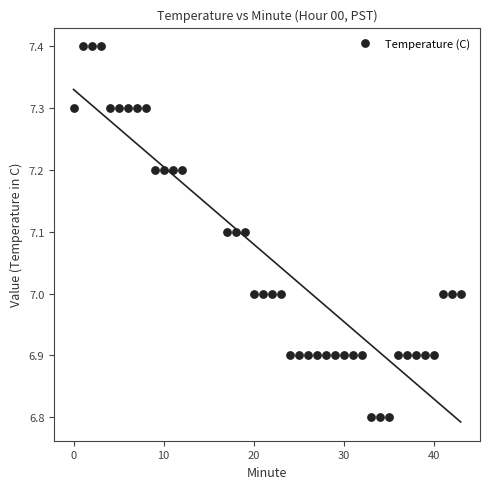

What is the range of Y values (max minus min)?

0.6